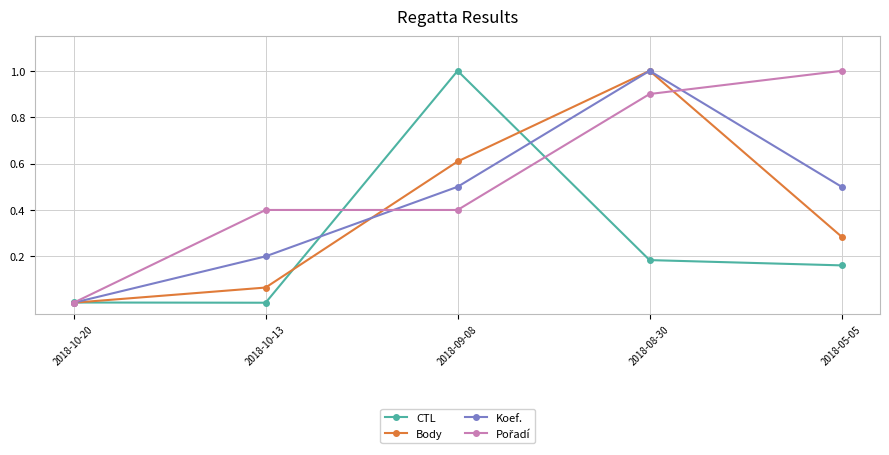

The value of Body at 2018-09-08 is 0.3. True or false?

False